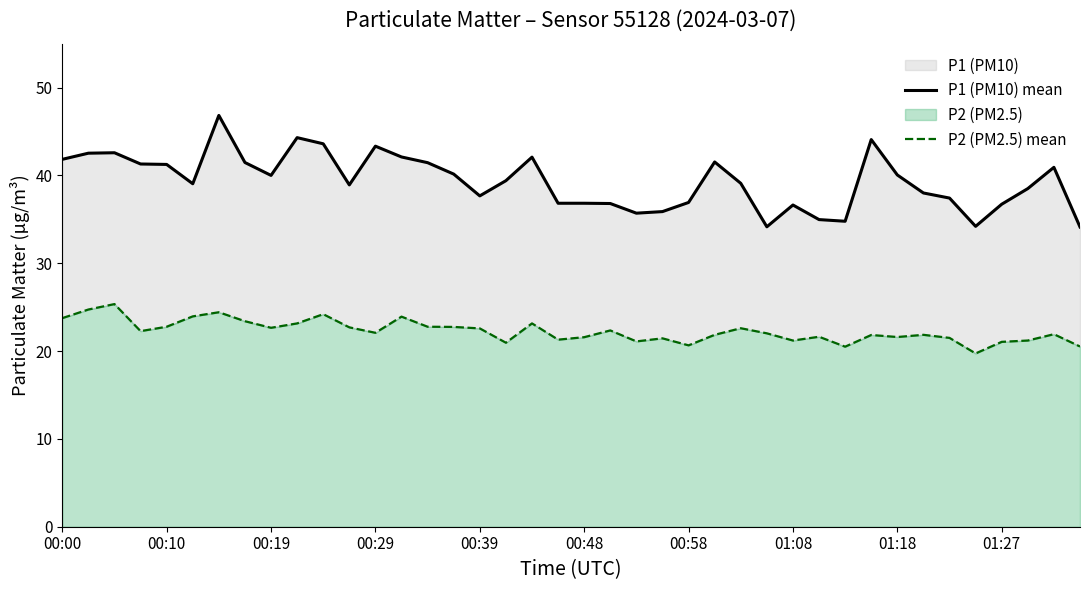

Rank the series at 00:58 from lowest to highest value.

P2 (PM2.5) mean, P1 (PM10) mean